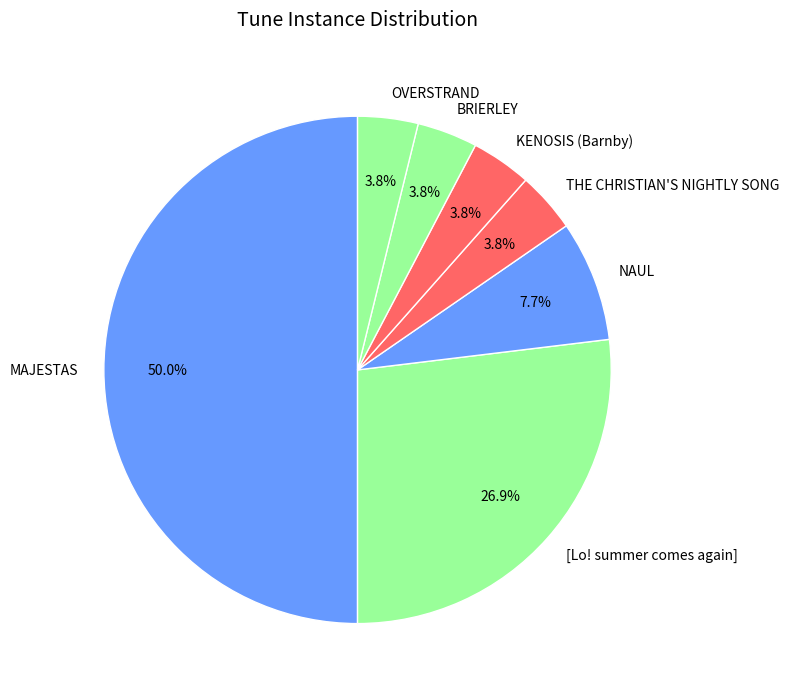

To the nearest percent, what is the average slice percentage?

14%